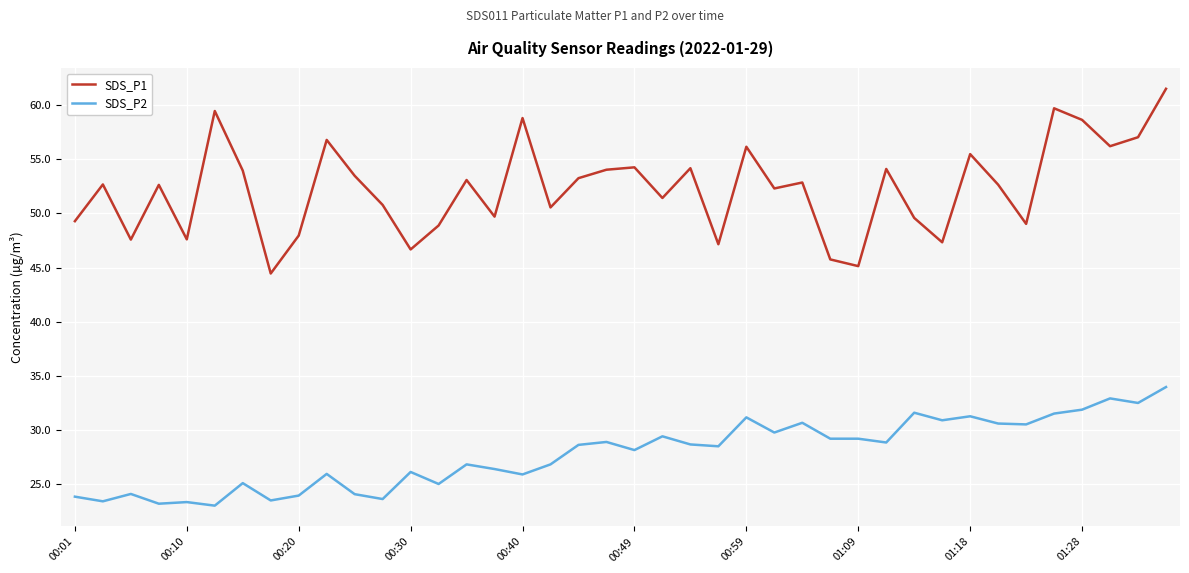

What are all the series names shown in the legend?

SDS_P1, SDS_P2